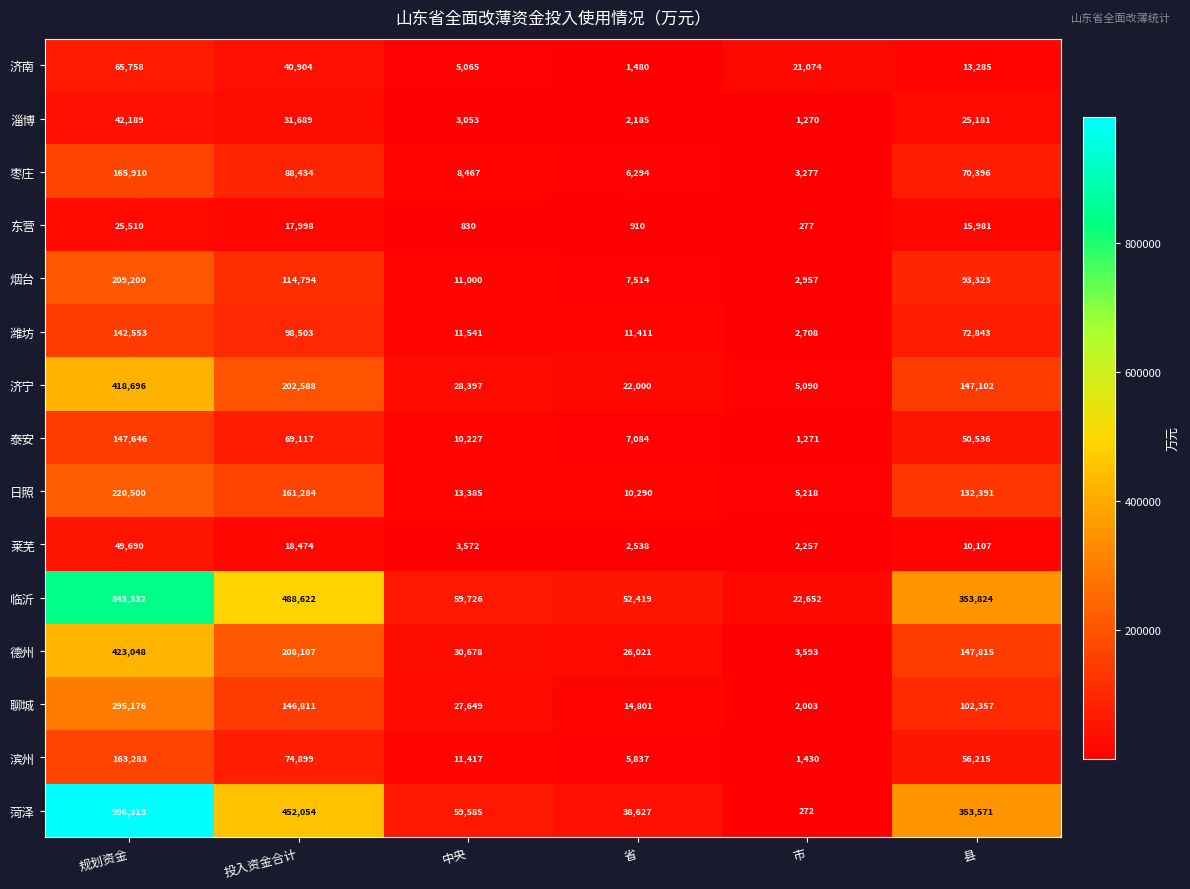

What is the difference between the maximum and second lowest values in the 莱芜 series?

47152